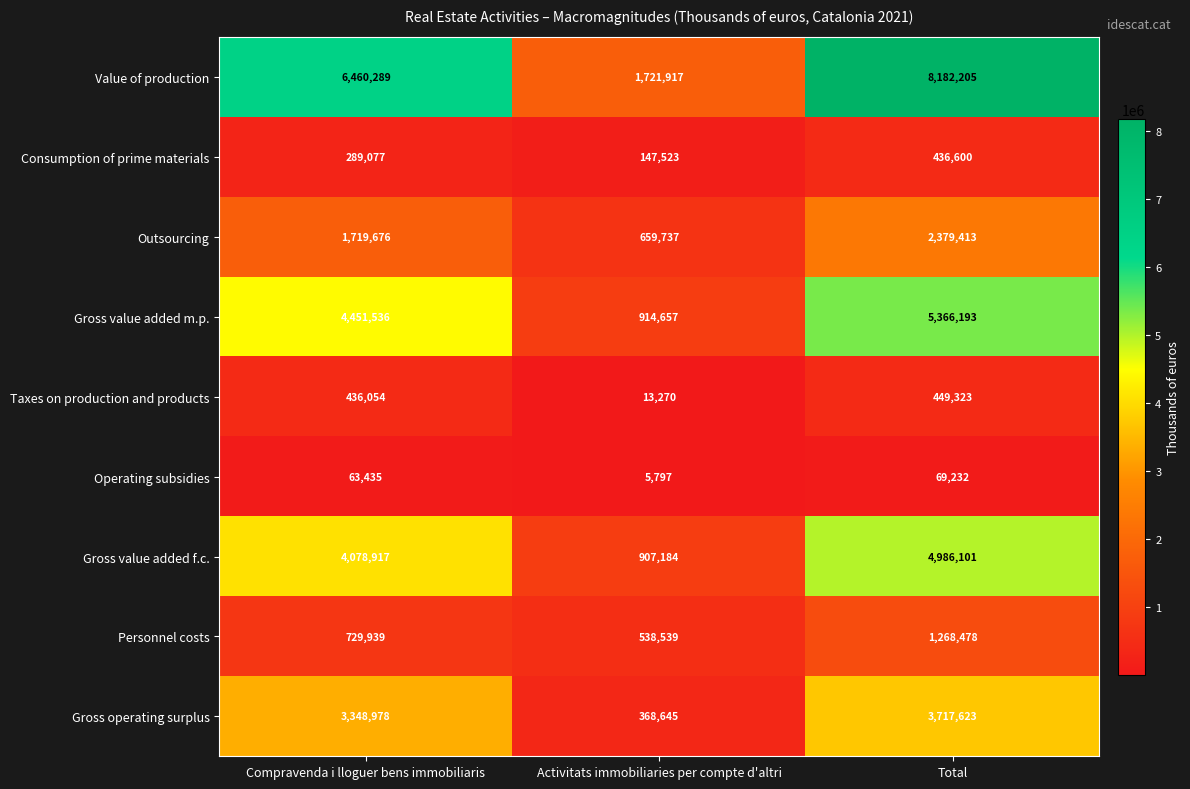

Which category has the lowest value in the Taxes on production and products series?

Activitats immobiliaries per compte d'altri